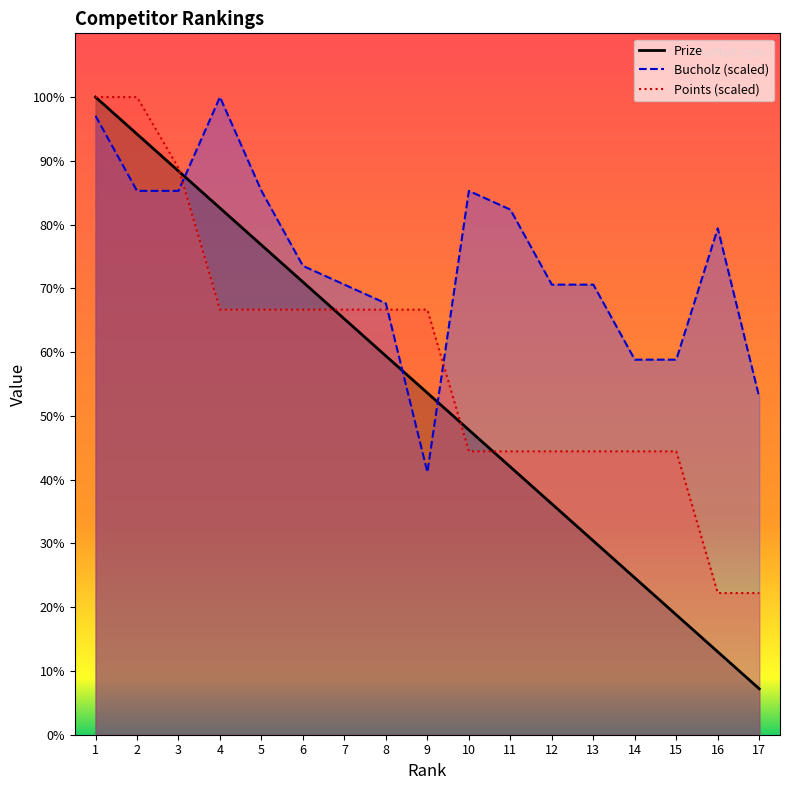

How many lines are shown in the chart?

3